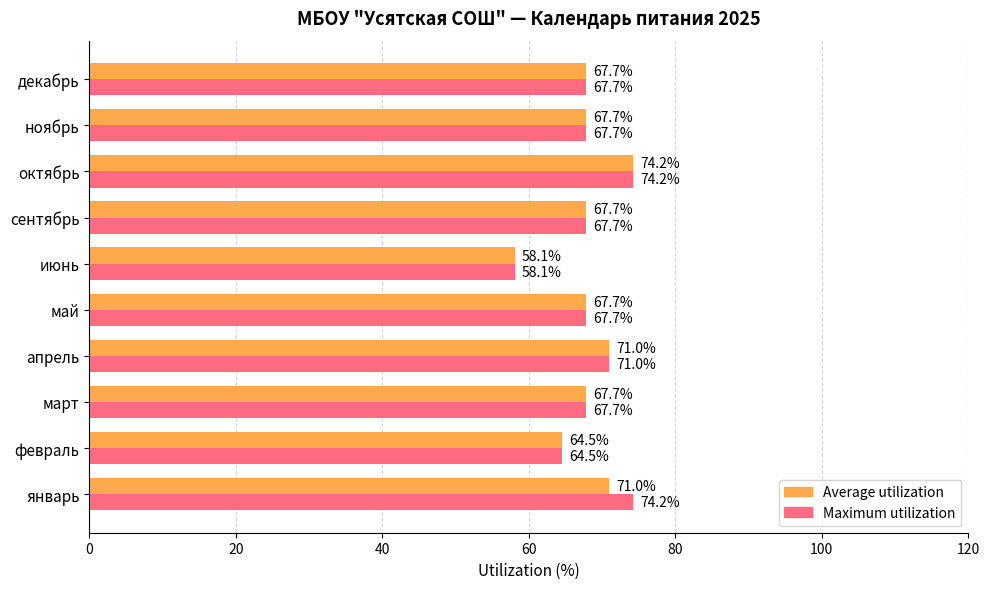

What is the spread (max minus min) of values at январь?

3.2